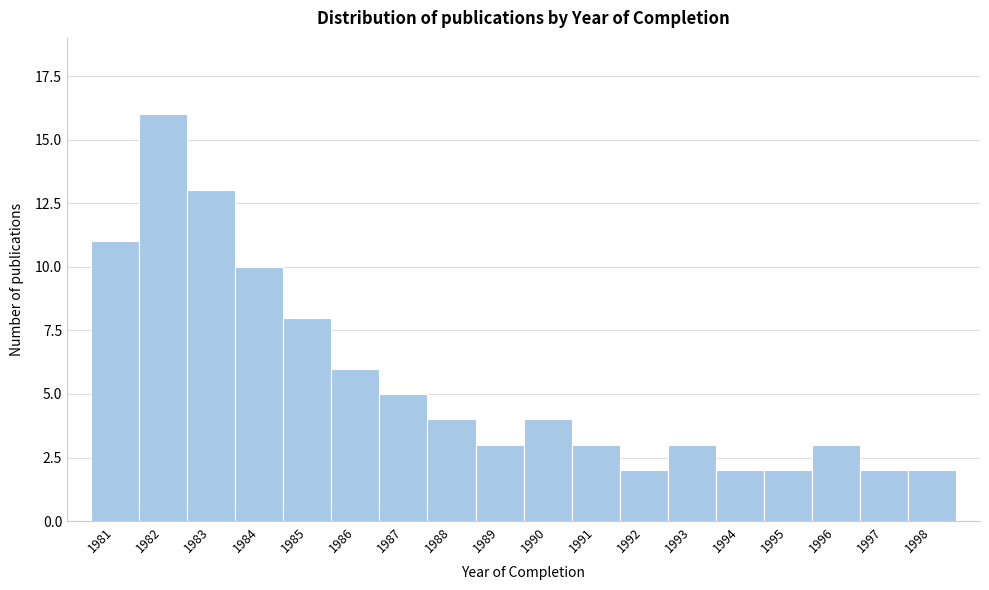

Reading left to right, what are all the values shown in this chart?

1981=11	1982=16	1983=13	1984=10	1985=8	1986=6	1987=5	1988=4	1989=3	1990=4	1991=3	1992=2	1993=3	1994=2	1995=2	1996=3	1997=2	1998=2